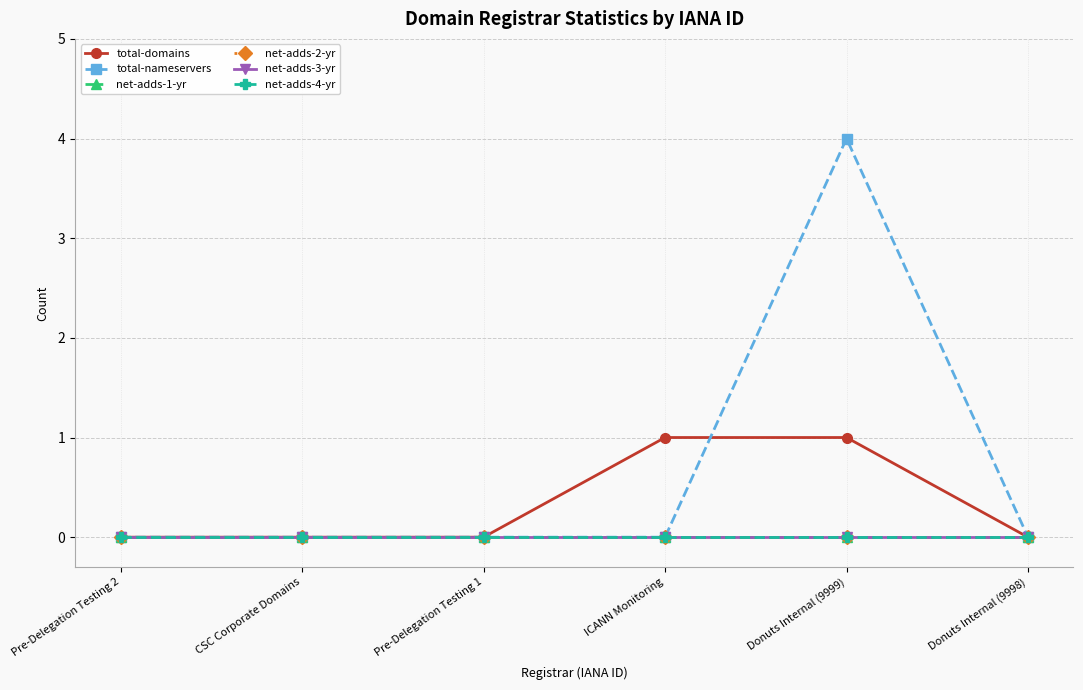

Rank the categories by net-adds-2-yr value from lowest to highest.

Pre-Delegation Testing 2, CSC Corporate Domains, Pre-Delegation Testing 1, ICANN Monitoring, Donuts Internal (9999), Donuts Internal (9998)